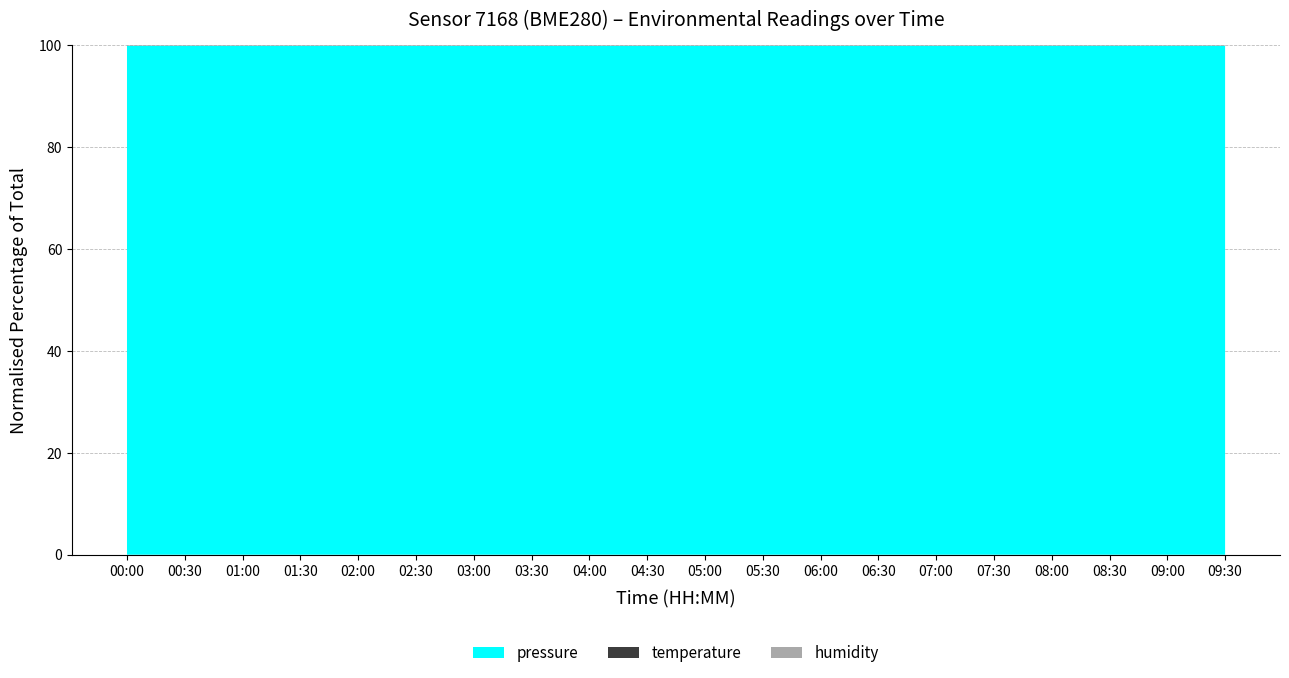

Reading left to right, transcribe all the data shown in this chart.

pressure: 00:00=100976.2	00:30=100980.1	01:00=100975.4	01:30=100959.0	02:00=100943.2	02:30=100956.5	03:00=100959.0	03:30=100931.3	04:00=100935.3	04:30=100956.8	05:00=100967.1	05:30=100970.0	06:00=100970.7	06:30=100970.5	07:00=100969.8	07:30=100969.7	08:00=100967.8	08:30=100981.0	09:00=100984.3	09:30=100982.6
temperature: 00:00=13.1	00:30=12.9	01:00=12.3	01:30=12.1	02:00=12.0	02:30=12.0	03:00=11.6	03:30=11.8	04:00=11.5	04:30=11.8	05:00=12.4	05:30=12.3	06:00=12.4	06:30=12.5	07:00=12.4	07:30=12.5	08:00=12.9	08:30=12.9	09:00=13.1	09:30=13.0
humidity: 00:00=85.7	00:30=86.8	01:00=92.4	01:30=96.2	02:00=94.2	02:30=95.7	03:00=100.0	03:30=97.5	04:00=100.0	04:30=98.0	05:00=91.2	05:30=91.6	06:00=90.1	06:30=91.0	07:00=90.6	07:30=91.0	08:00=86.5	08:30=86.4	09:00=86.0	09:30=85.8